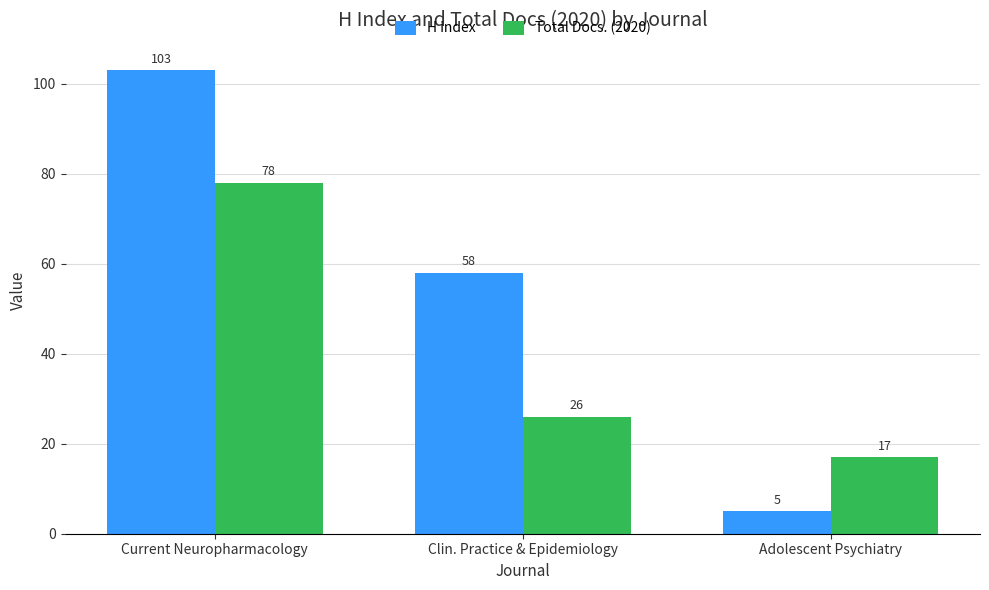

What are all the series names shown in the legend?

H index, Total Docs. (2020)